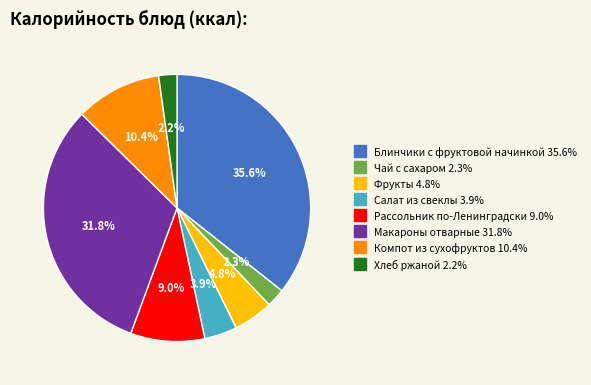

To the nearest percent, what is the difference between the largest and smallest slice percentages?

33%